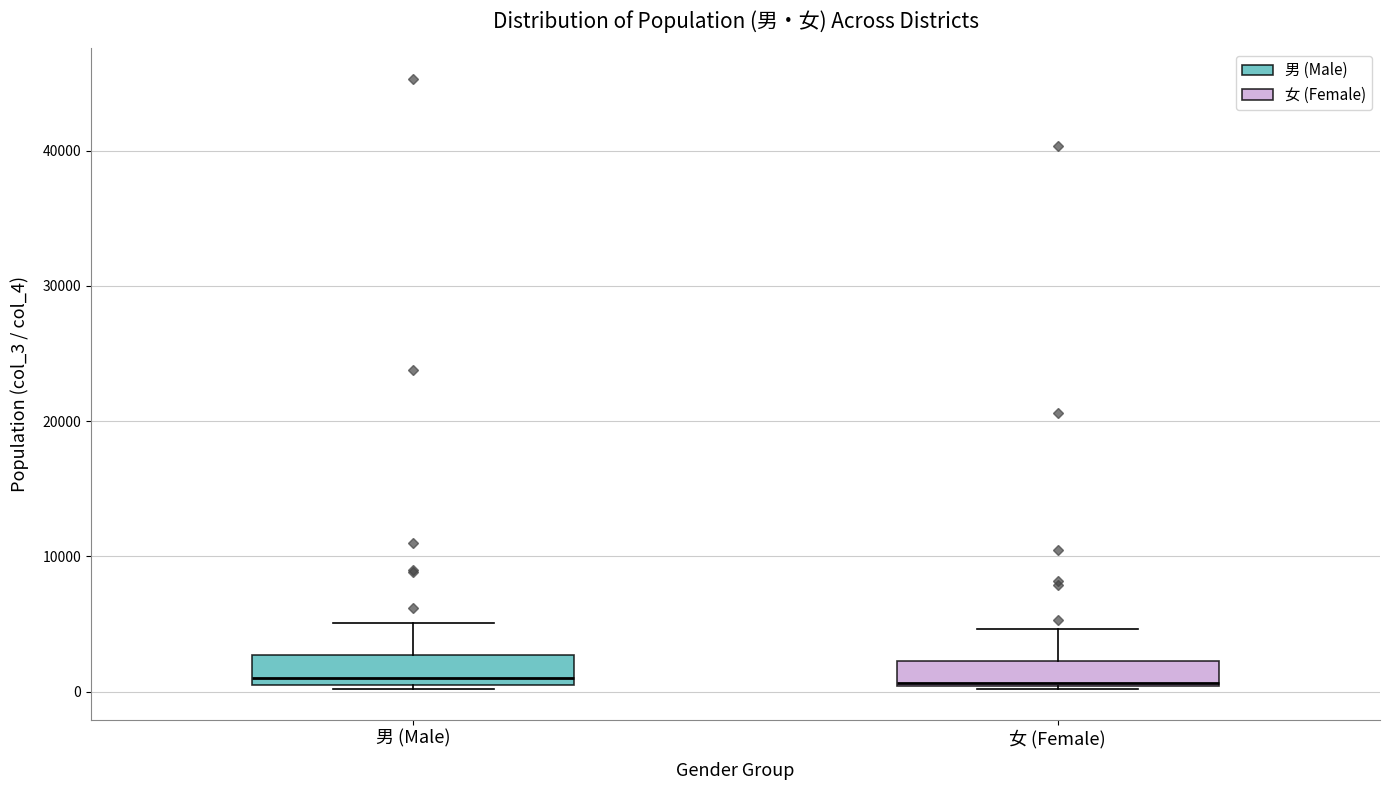

Reading left to right, transcribe this box plot: for each box, give where its median line is, the range the box spans, and where its two whiskers end, as read against the y-axis. The values are not printed on the chart, so give them approximately, as read against the axis.

男 (Male): median 1000, box 0 to 3000, whiskers 0 to 5000
女 (Female): median 1000, box 0 to 2000, whiskers 0 to 5000